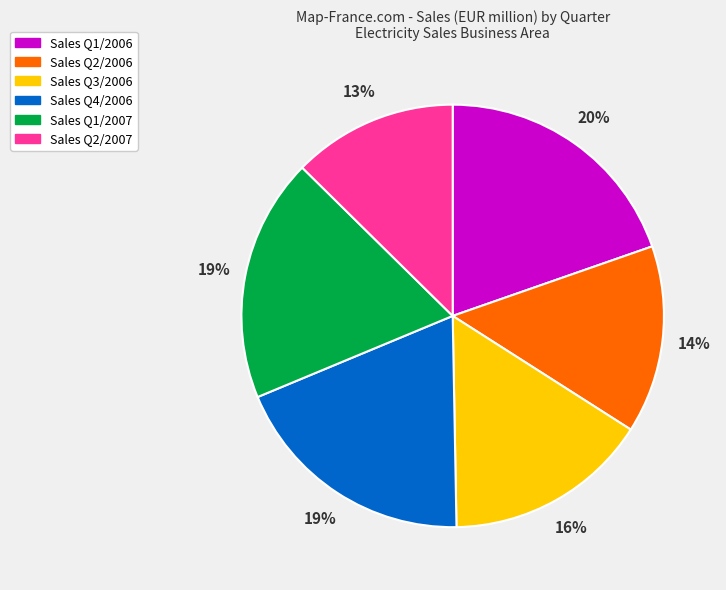

Is there any slice that represents more than half of the pie?

No